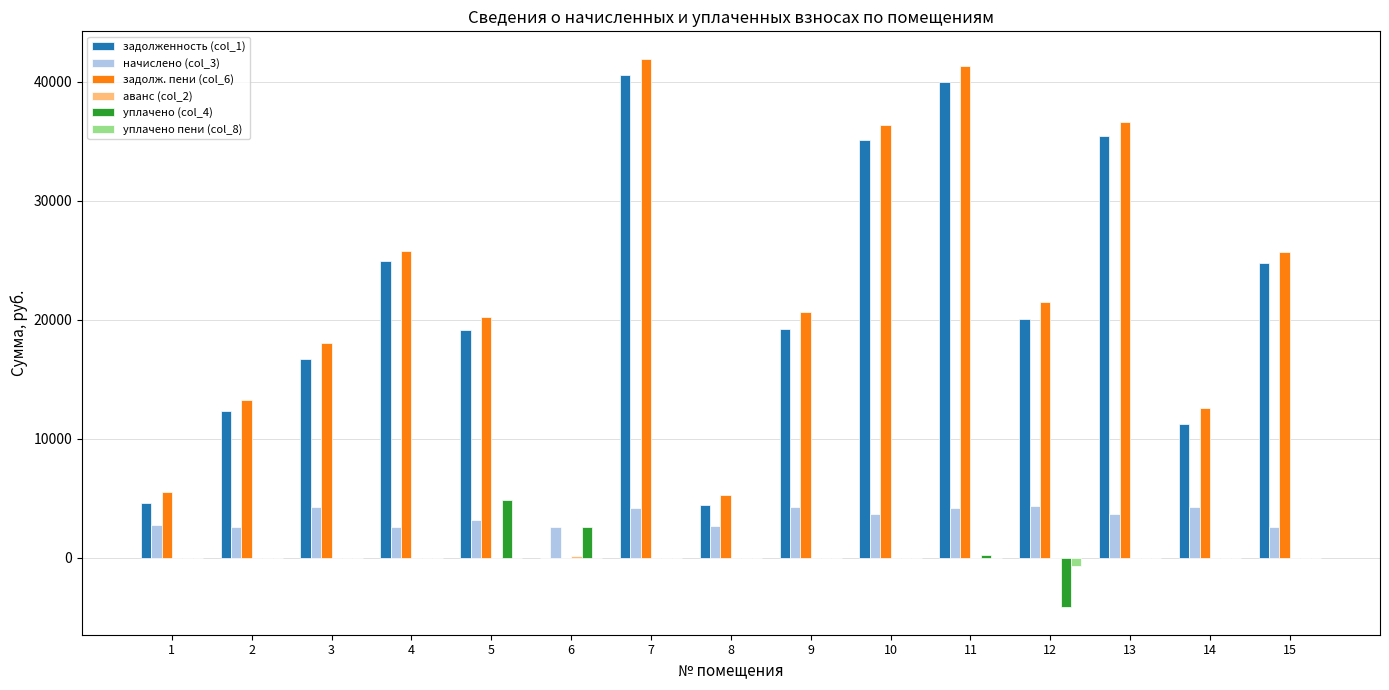

The value of уплачено пени (col_8) at 2 is 0.0. True or false?

True